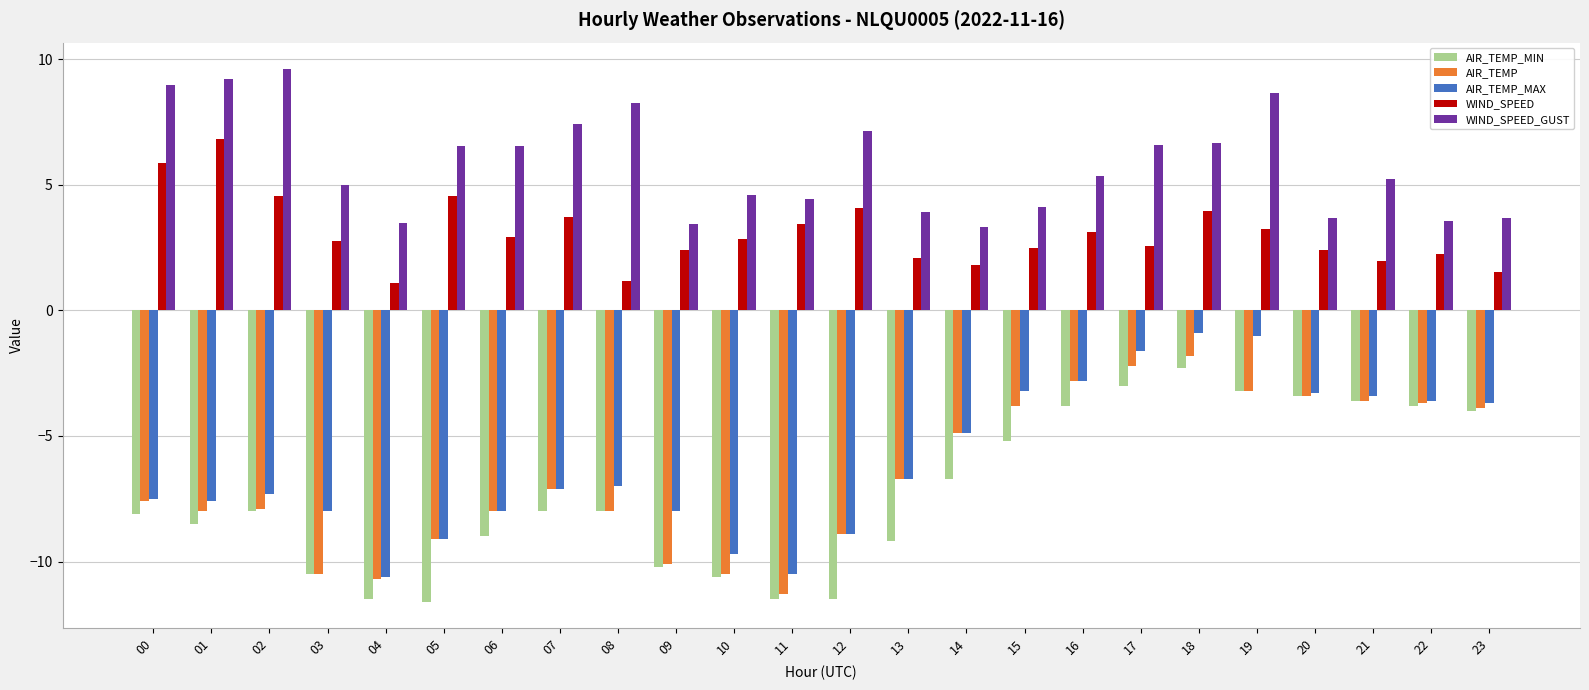

Is it true that WIND_SPEED_GUST equals 3.7 at 23?

True